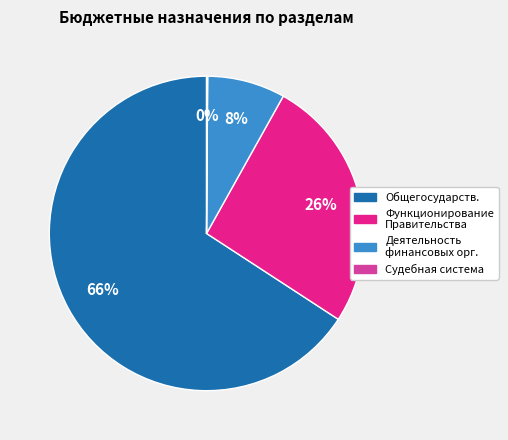

Between Деятельность финансовых орг. and Функционирование Правительства, which is larger?

Функционирование Правительства